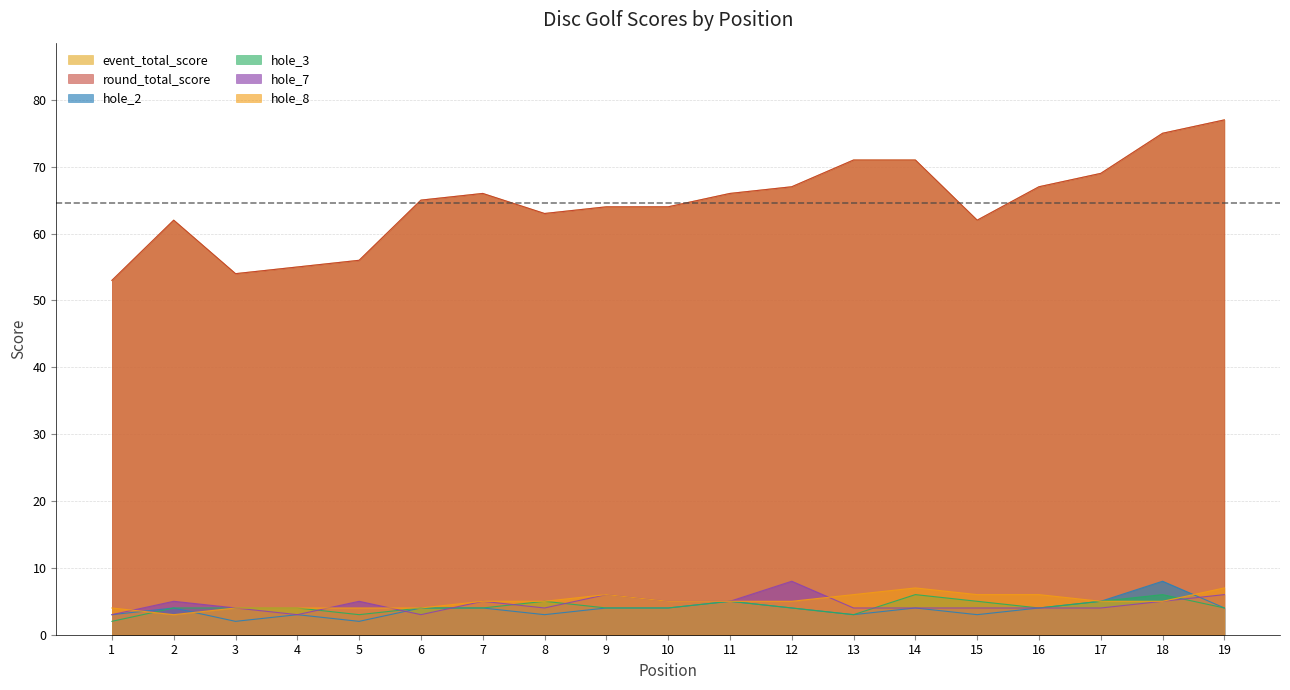

Reading left to right, transcribe all the data shown in this chart.

event_total_score: 1=53	2=62	3=54	4=55	5=56	6=65	7=66	8=63	9=64	10=64	11=66	12=67	13=71	14=71	15=62	16=67	17=69	18=75	19=77
round_total_score: 1=53	2=62	3=54	4=55	5=56	6=65	7=66	8=63	9=64	10=64	11=66	12=67	13=71	14=71	15=62	16=67	17=69	18=75	19=77
hole_2: 1=3	2=4	3=2	4=3	5=2	6=4	7=4	8=3	9=4	10=4	11=5	12=4	13=3	14=4	15=3	16=4	17=5	18=8	19=4
hole_3: 1=2	2=4	3=4	4=4	5=3	6=4	7=4	8=5	9=4	10=4	11=5	12=4	13=3	14=6	15=5	16=4	17=5	18=6	19=4
hole_7: 1=3	2=5	3=4	4=3	5=5	6=3	7=5	8=4	9=6	10=5	11=5	12=8	13=4	14=4	15=4	16=4	17=4	18=5	19=6
hole_8: 1=4	2=3	3=4	4=4	5=4	6=4	7=5	8=5	9=6	10=5	11=5	12=5	13=6	14=7	15=6	16=6	17=5	18=5	19=7